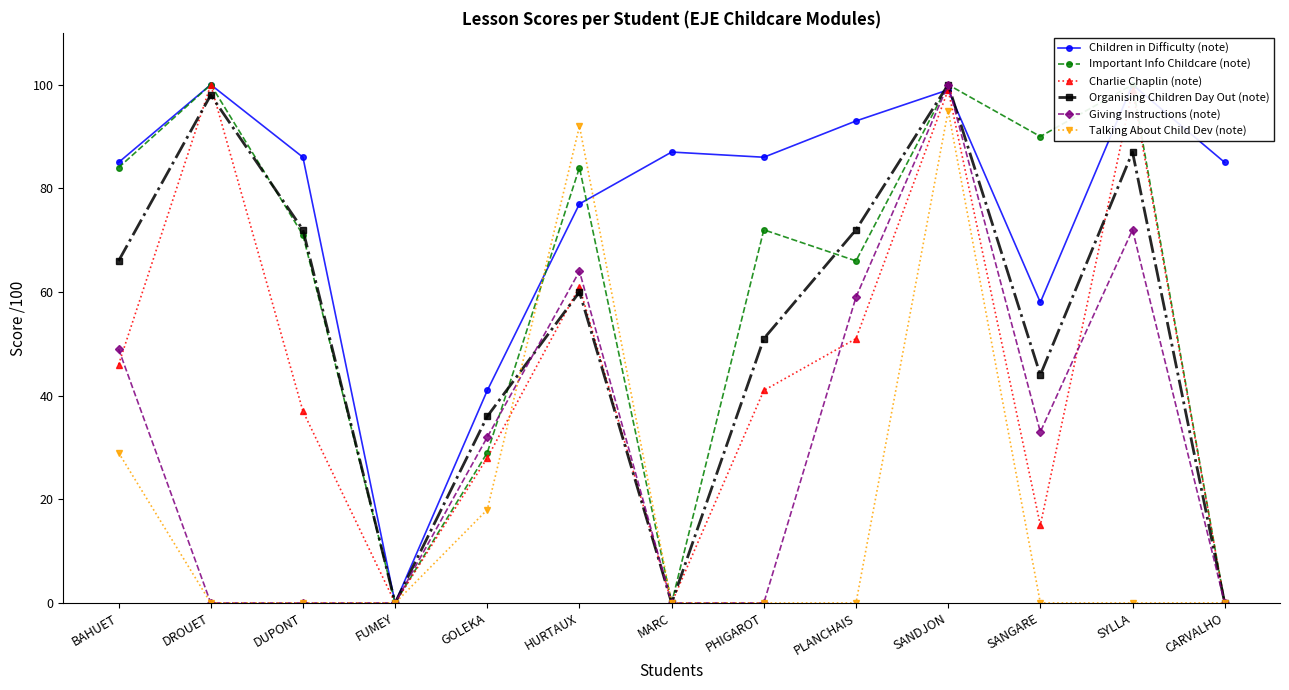

Count the number of categories in the chart.

13